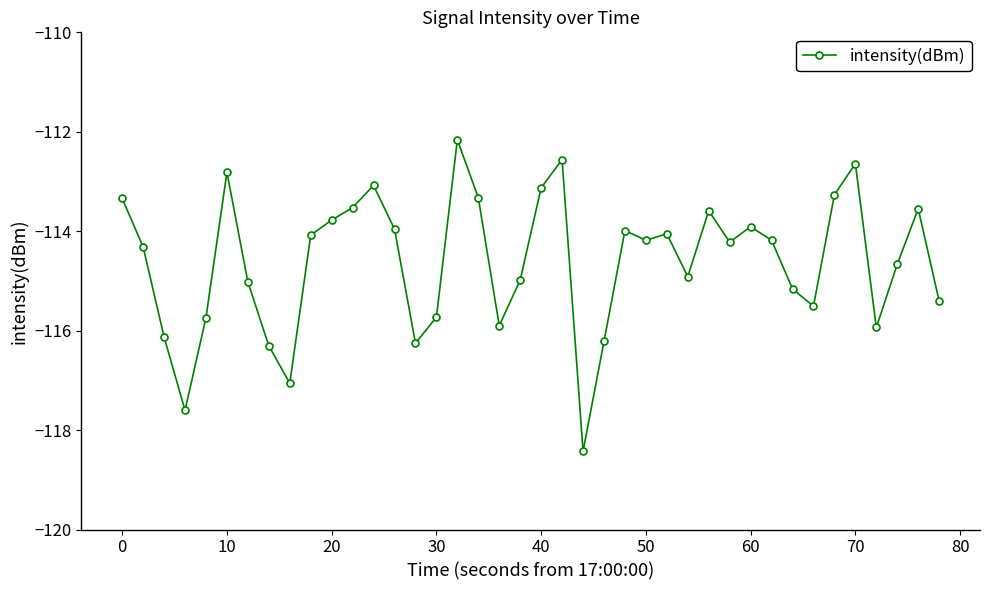

What is the greatest value displayed?

-112.2